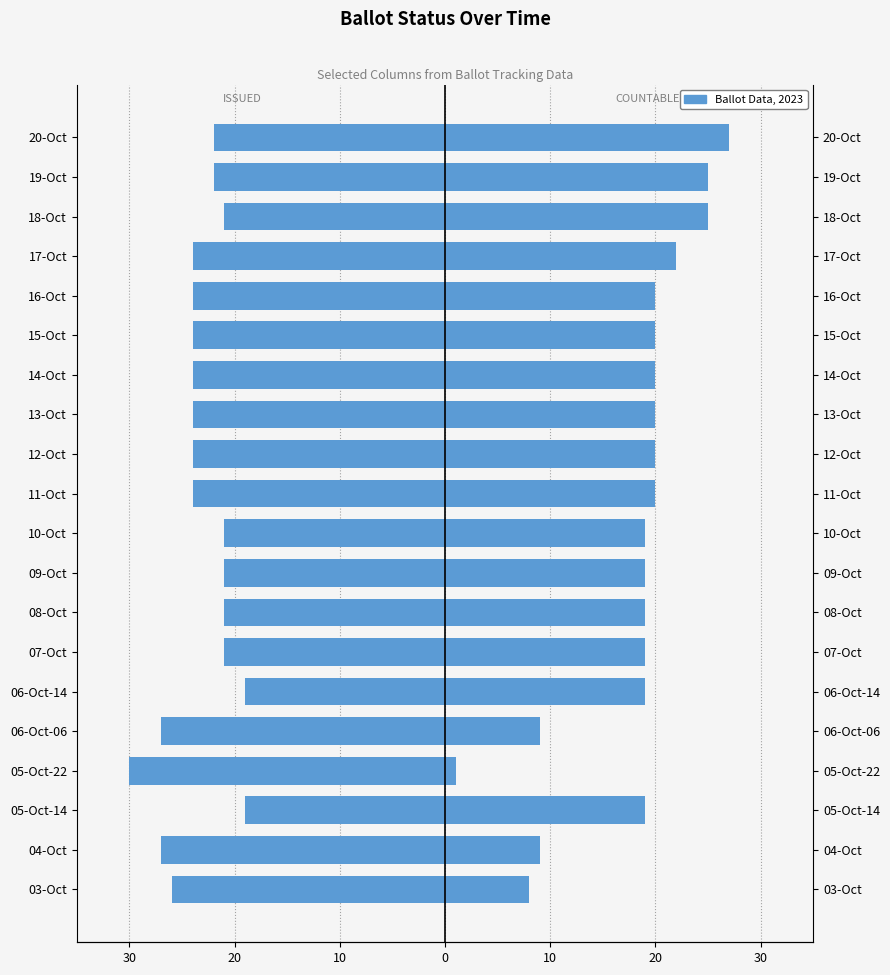

What is the highest value of the COUNTABLE series?

27